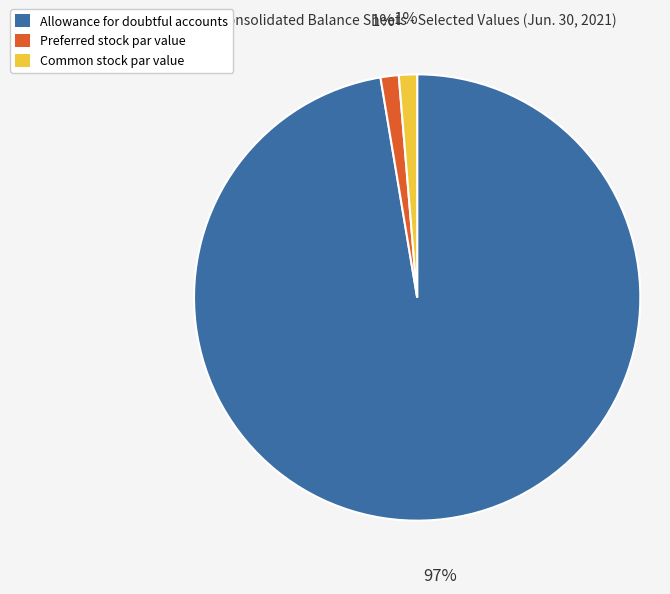

Count the number of slices in the pie.

3